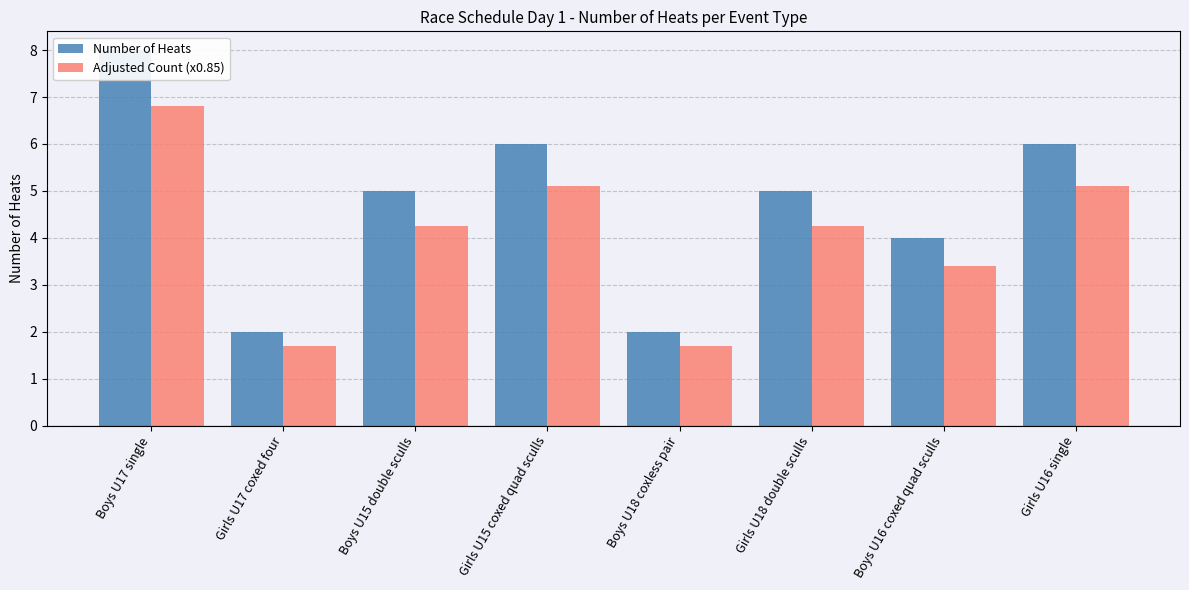

Which label corresponds to the largest value in the chart?

Boys U17 single